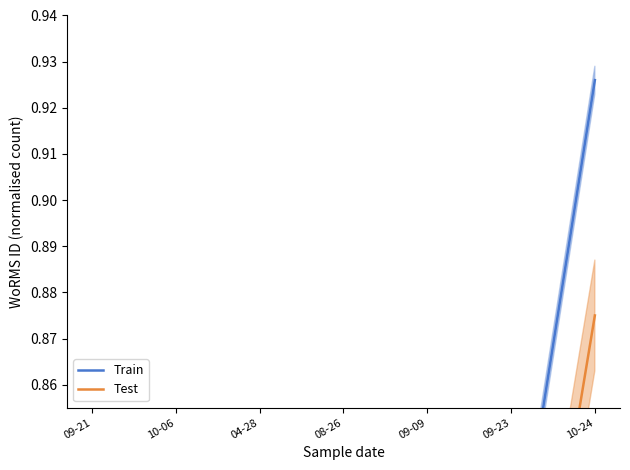

Reading left to right, transcribe all the data shown in this chart.

Train: 09-21=0.1	10-06=0.2	04-28=0.5	08-26=0.6	09-09=0.7	09-23=0.8	10-24=0.9
Test: 09-21=0.1	10-06=0.2	04-28=0.4	08-26=0.6	09-09=0.7	09-23=0.8	10-24=0.9